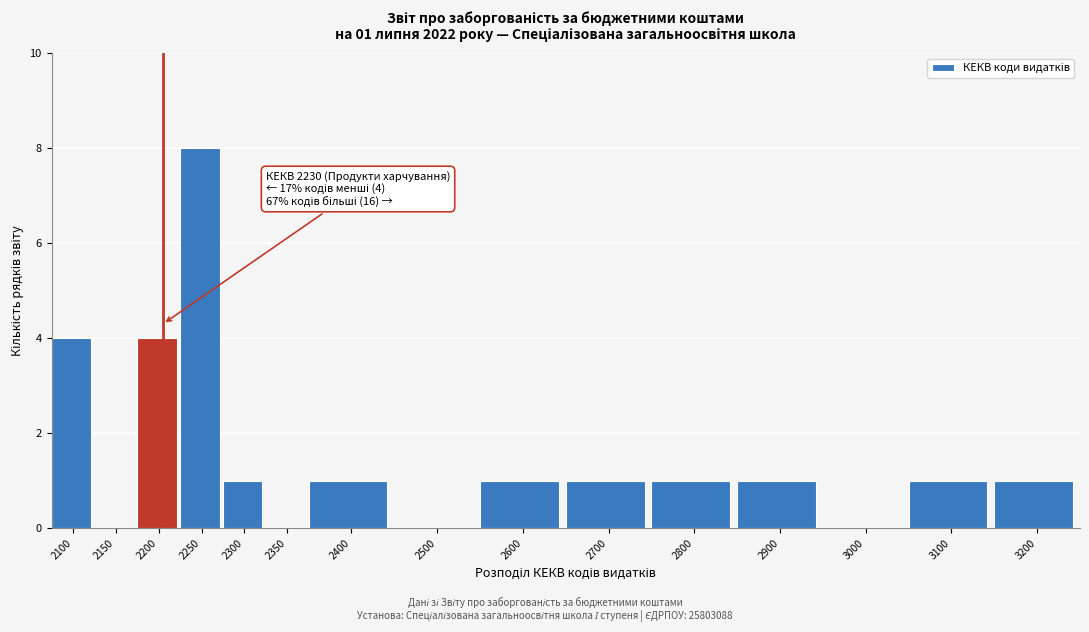

Reading left to right, extract all data points from this chart.

2100=4	2150=0	2200=4	2250=8	2300=1	2350=0	2400=1	2500=0	2600=1	2700=1	2800=1	2900=1	3000=0	3100=1	3200=1